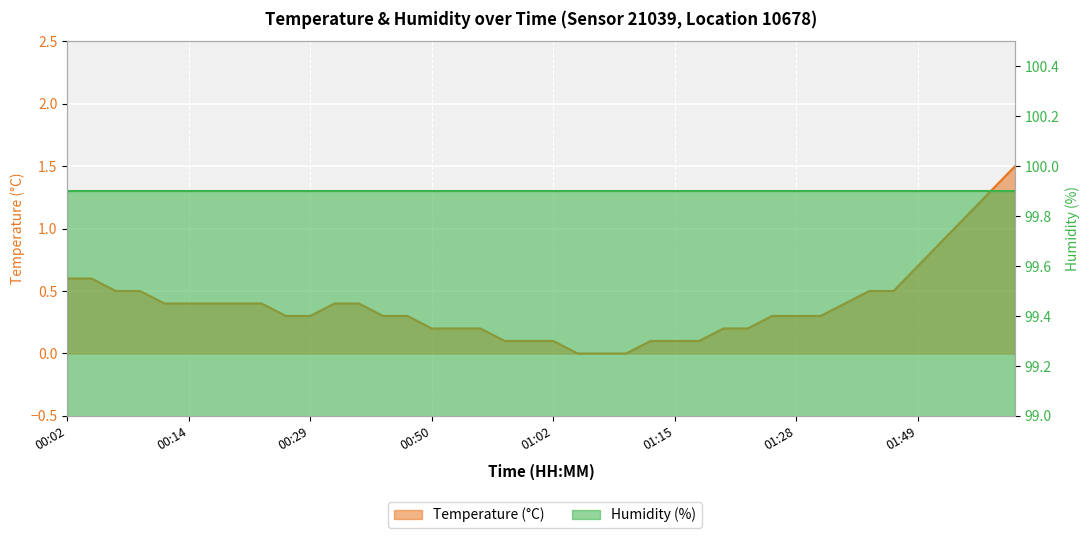

What is the approximate value at 00:57?

0.1